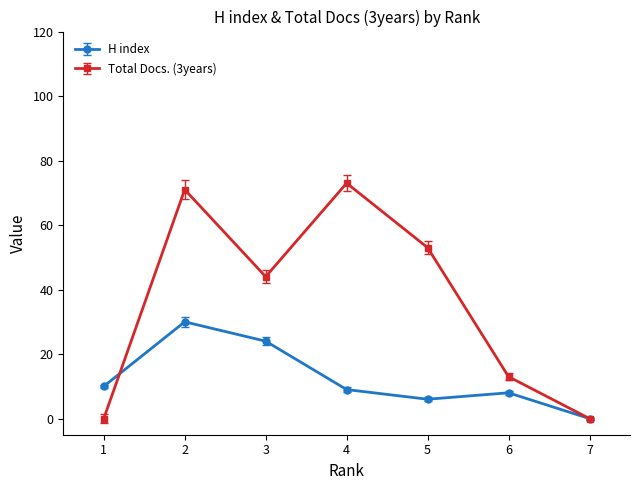

At how many categories does at least one series exceed 2?

6